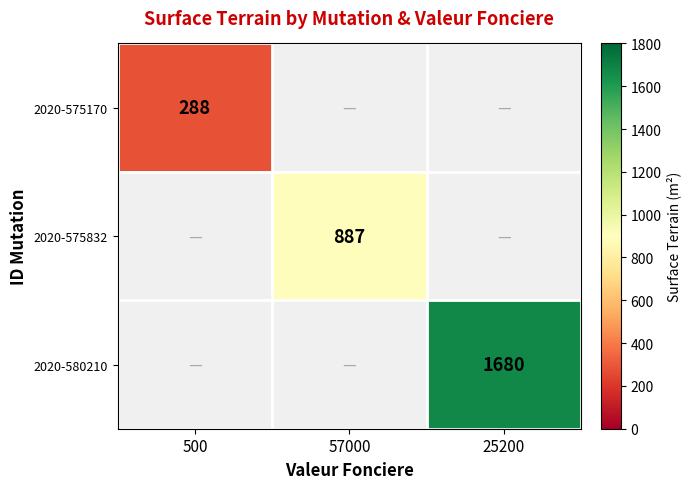

The value of 2020-575832 at 57000 is 298.1. True or false?

False